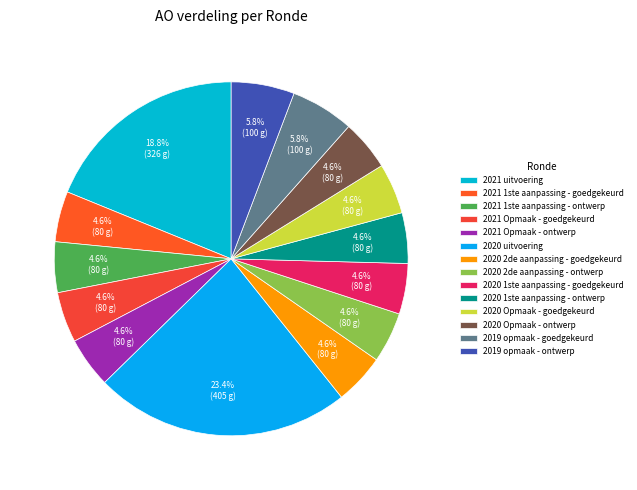

How many slices are in this pie chart?

14